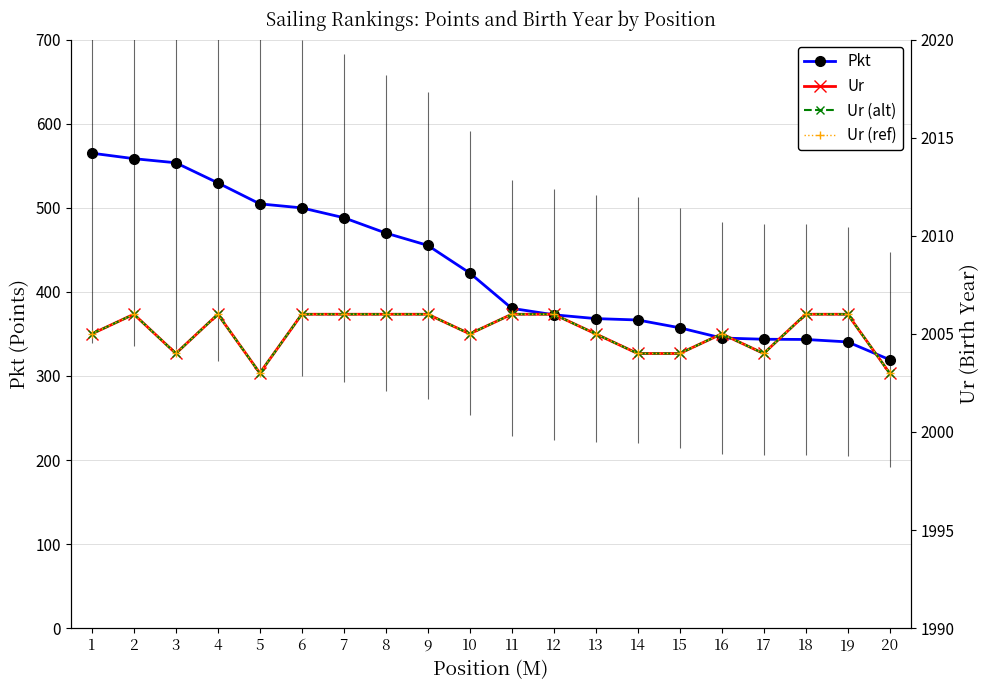

What value does the Pkt series have at 16?

345.1